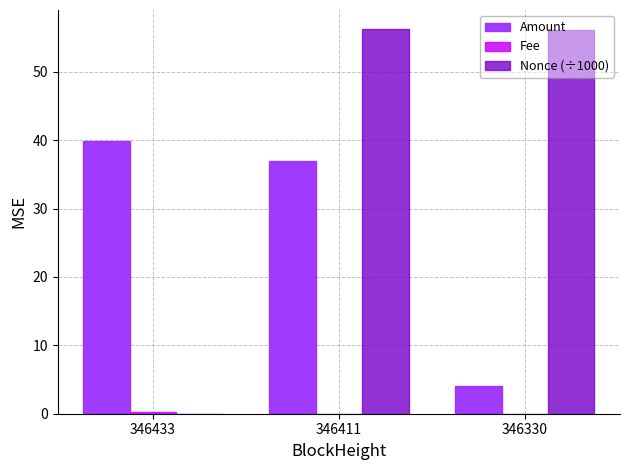

Is the value of Nonce (÷1000) at 346411 greater than the value of Amount at 346411?

Yes